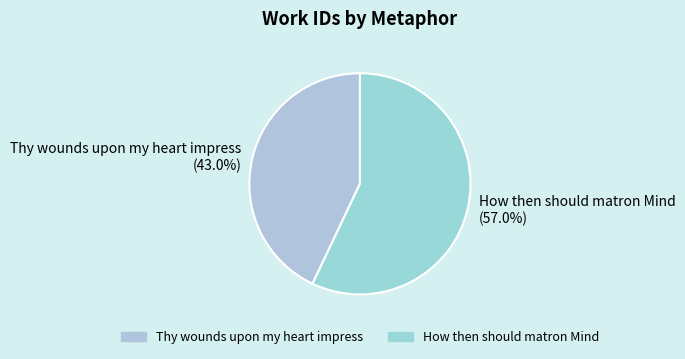

Which has a higher value, How then should matron Mind or Thy wounds upon my heart impress?

How then should matron Mind